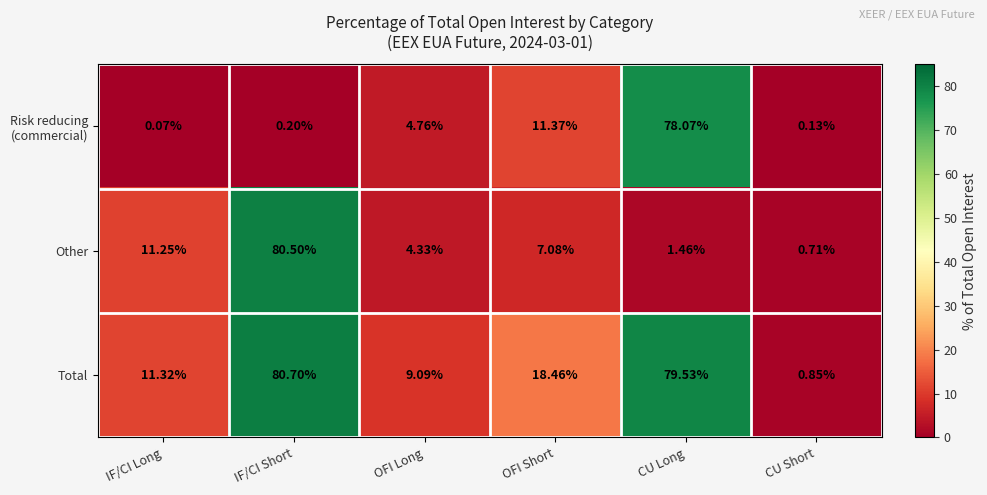

Which series has the largest range (max minus min)?

Total